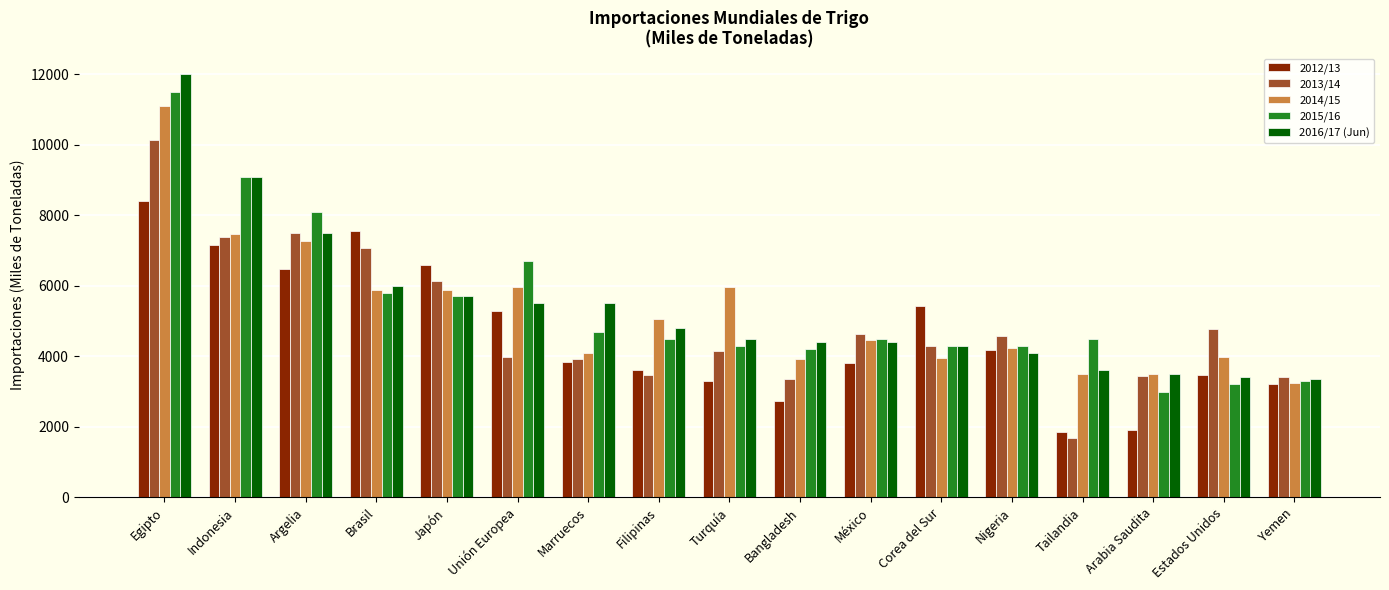

The value of 2013/14 at México is 1692. True or false?

False